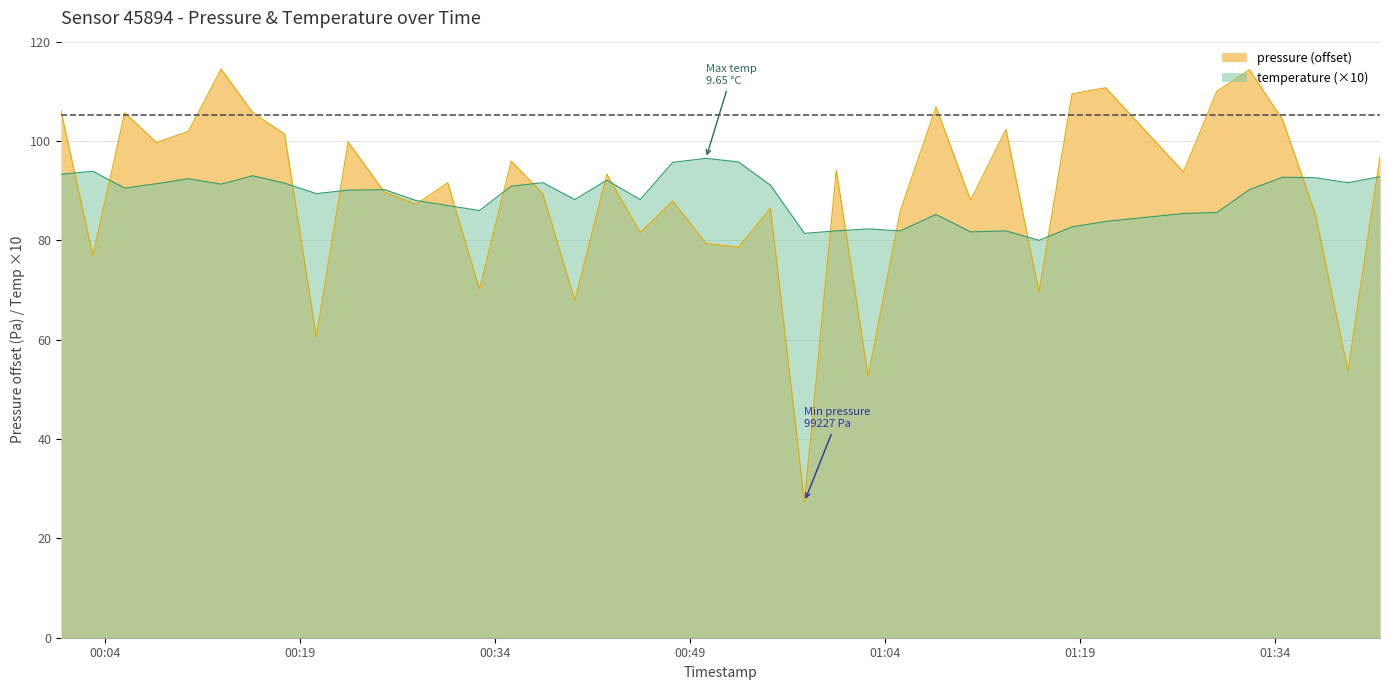

How many lines are shown in the chart?

2